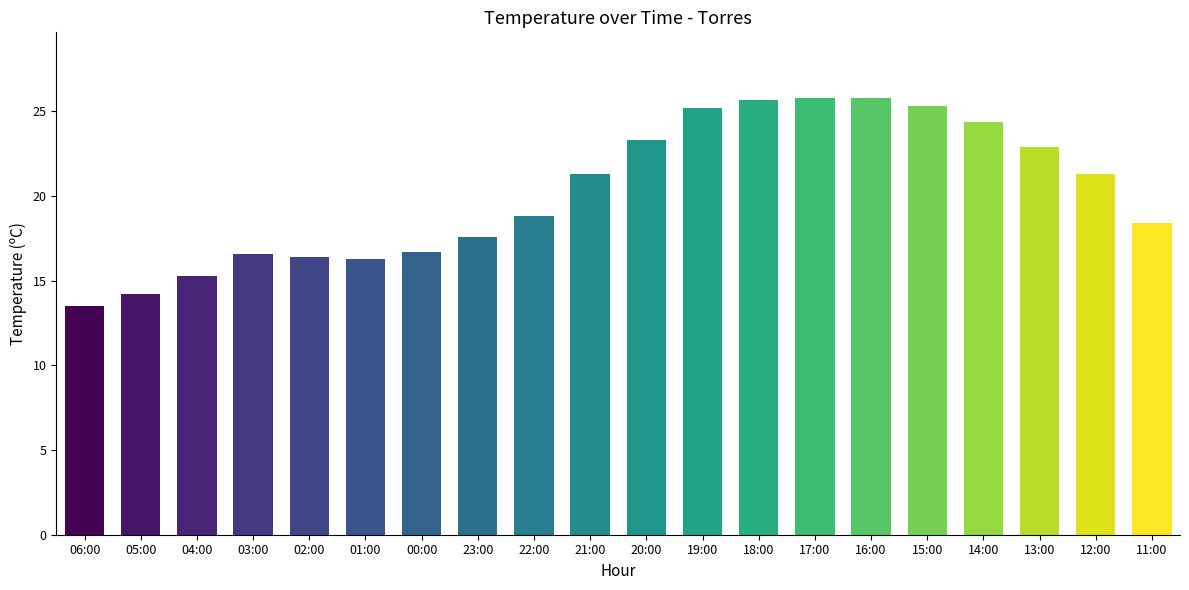

What is the minimum value shown in the chart?

13.5